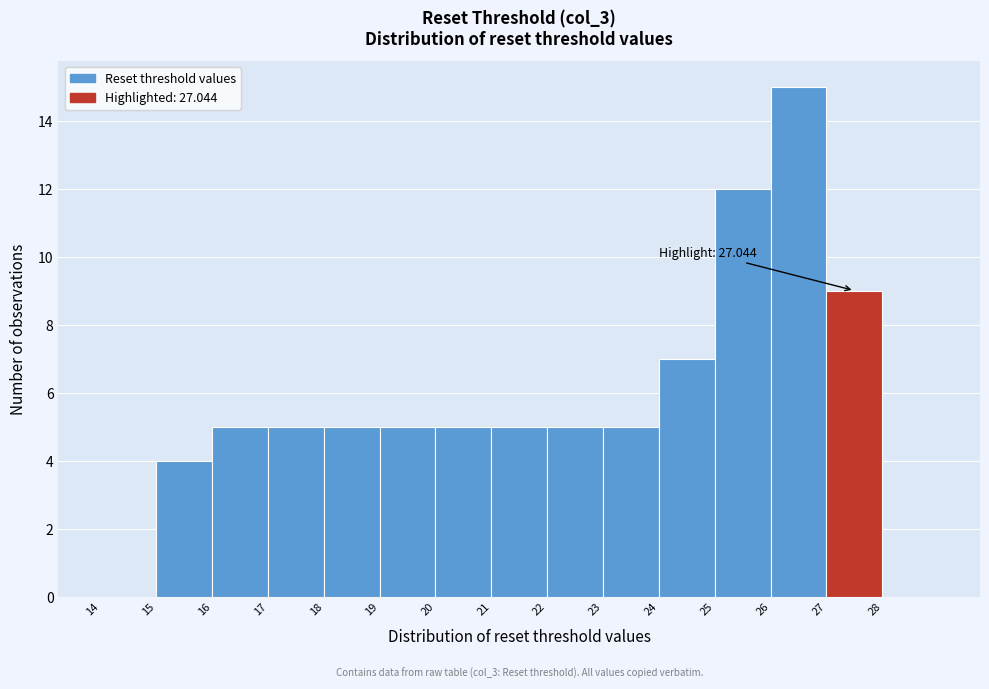

Which range on the x-axis has the tallest bar?

26 to 27